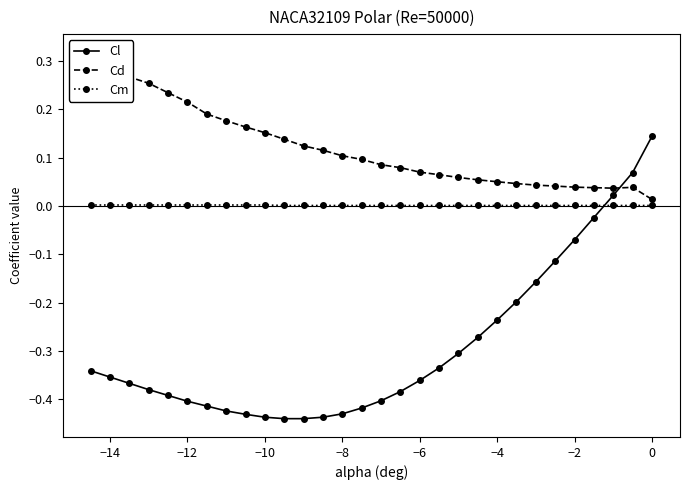

What is the difference between the maximum and second lowest values in the Cl series?

0.6